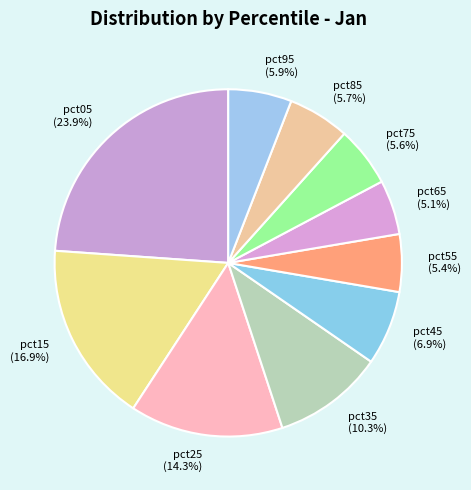

How many segments does this pie chart have?

10